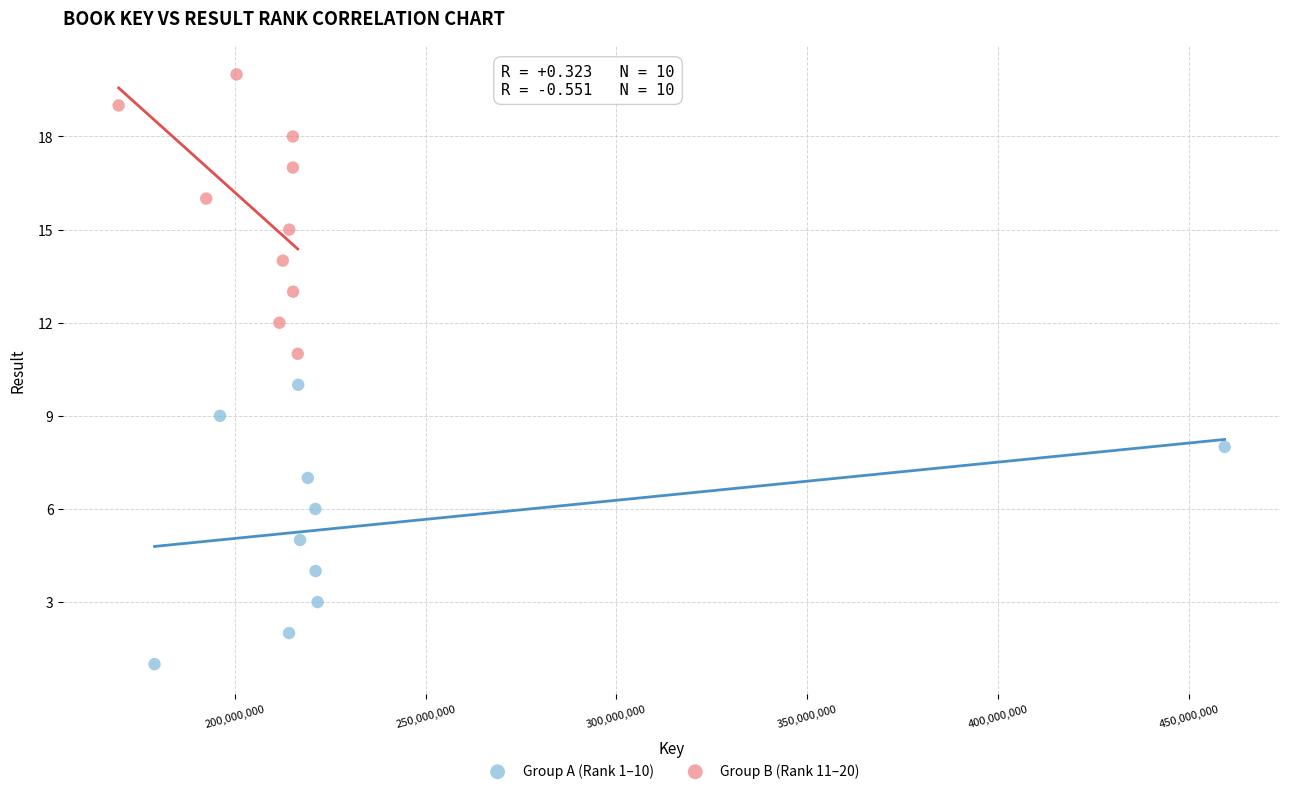

Which series contains the highest Y value?

Group B (Rank 11–20)